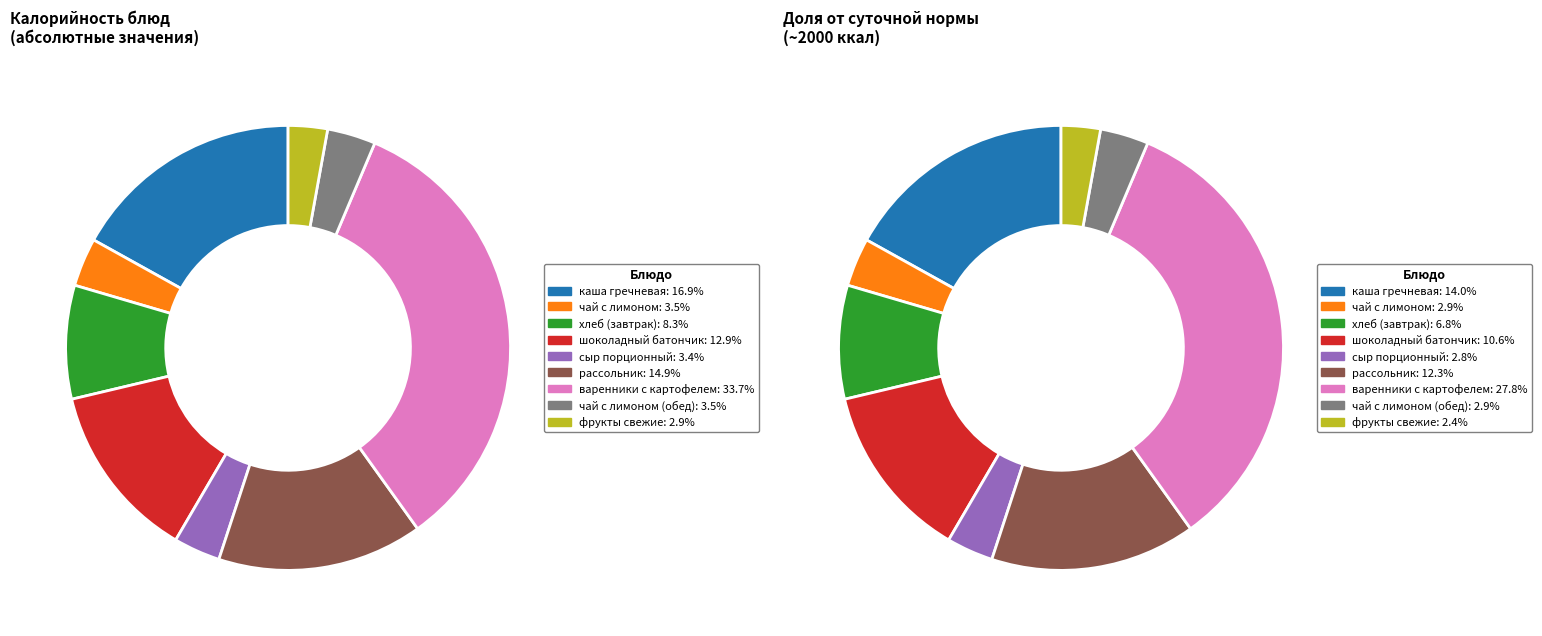

The рассольник с/м со сметаной slice represents 15% of the pie. True or false?

True